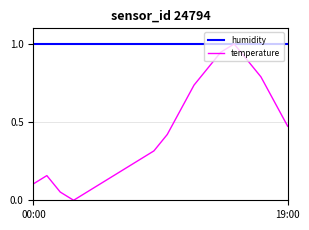

List the series in order of their overall mean, highest first.

humidity, temperature